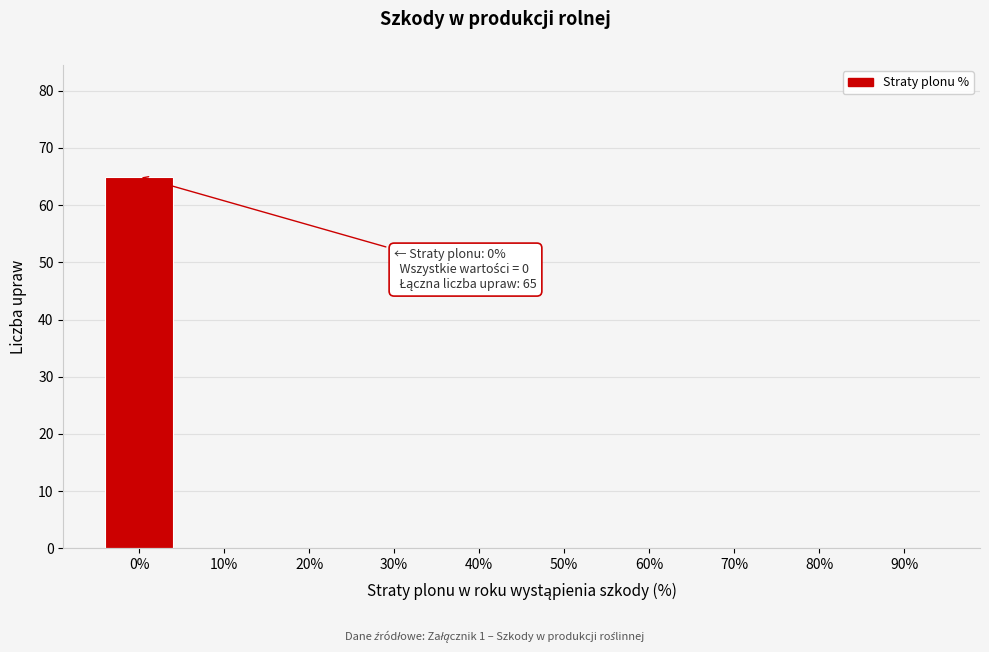

Reading right to left, extract all data points from this chart.

90%=0	80%=0	70%=0	60%=0	50%=0	40%=0	30%=0	20%=0	10%=0	0%=65